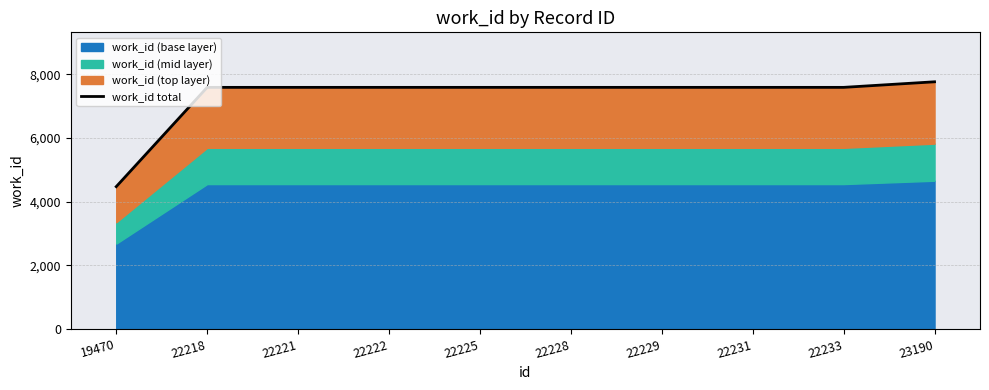

Reading right to left, transcribe all the data shown in this chart.

7768	7593	7593	7593	7593	7593	7593	7593	7593	4475